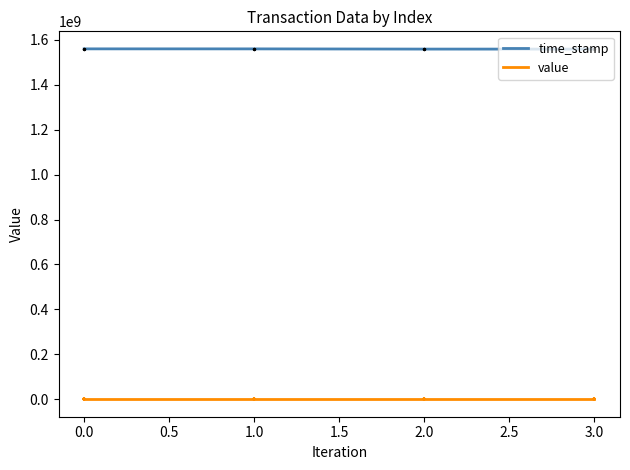

True or false: value and time_stamp intersect in this chart.

False